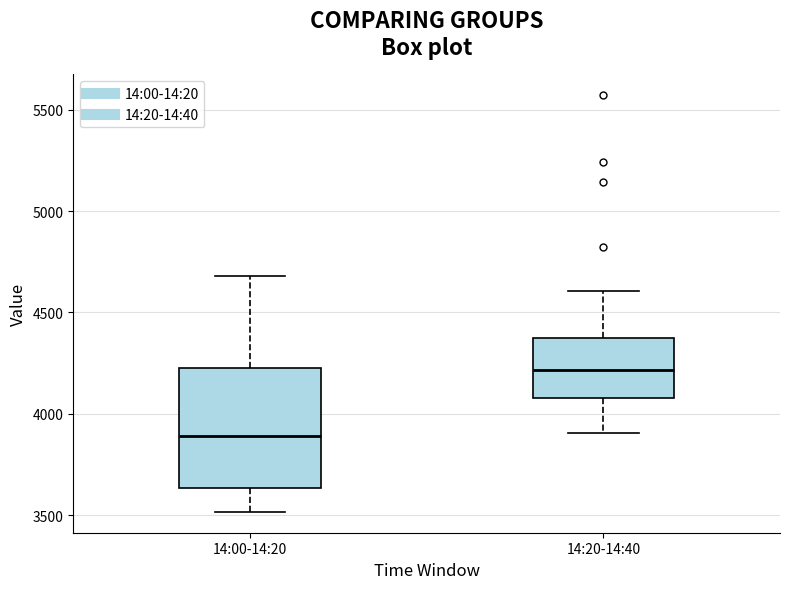

Reading left to right, read every box against the y-axis: the position of its median line, the range the box covers, and the ends of its whiskers. The values are not printed on the chart, so give them approximately, as read against the axis.

14:00-14:20: median 3900, box 3650 to 4200, whiskers 3500 to 4700
14:20-14:40: median 4200, box 4100 to 4400, whiskers 3900 to 4600